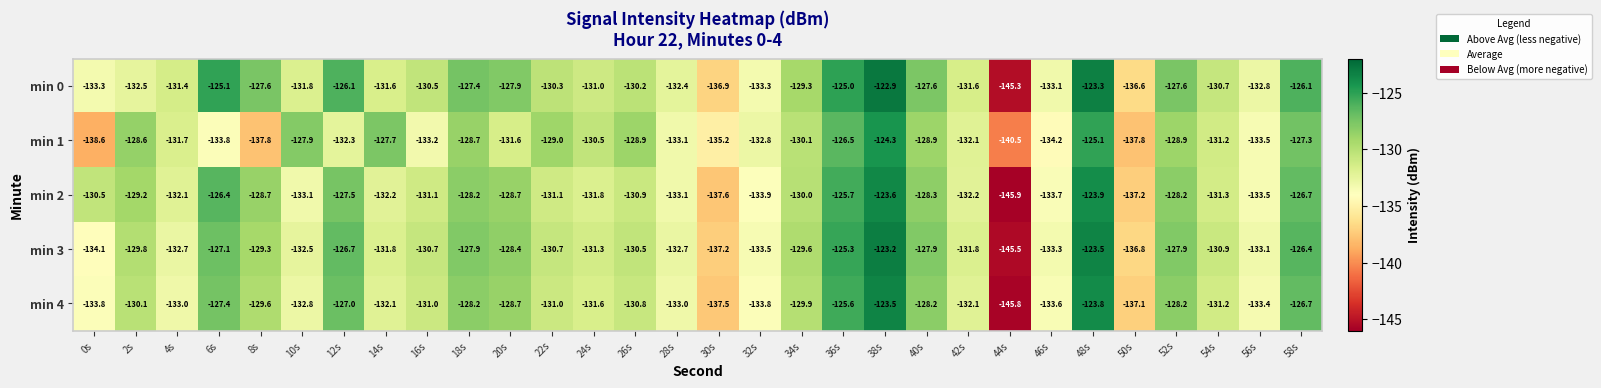

True or false: min 0 has a value of -131.6 at 14s.

True